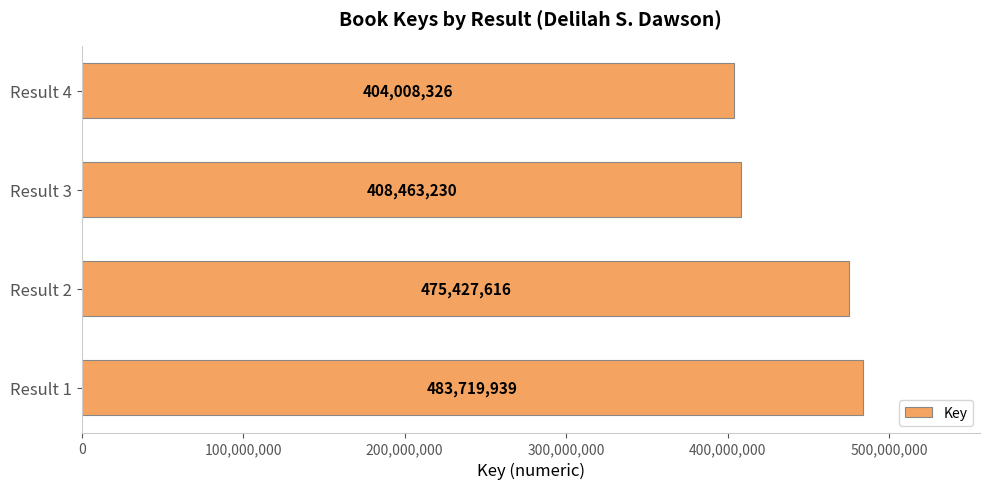

What is the ratio of the value at Result 1 to the value at Result 3?

1.2